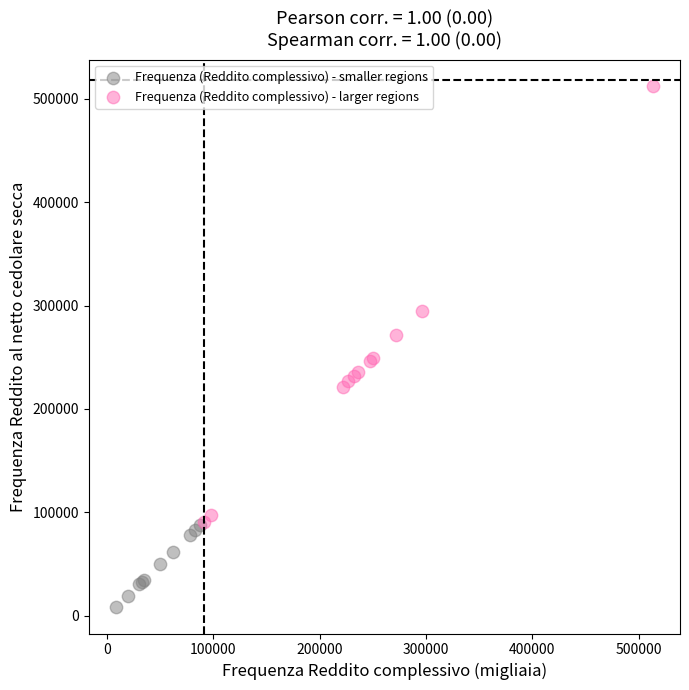

Which series has the widest spread of Y values?

Frequenza (Reddito complessivo) - larger regions